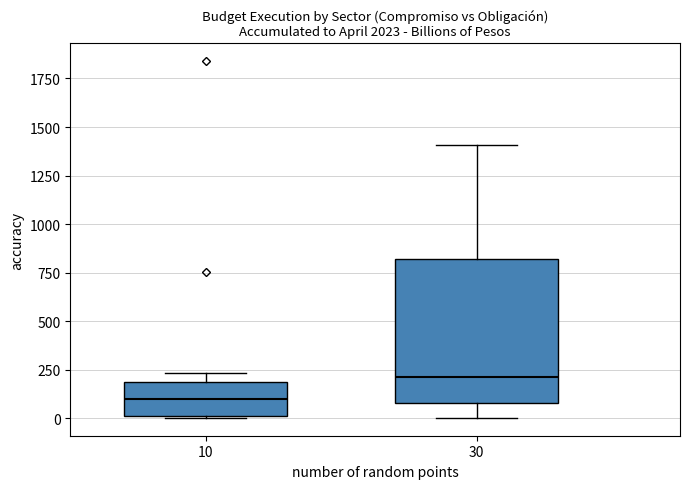

Reading left to right, read every box against the y-axis: the position of its median line, the range the box covers, and the ends of its whiskers. The values are not printed on the chart, so give them approximately, as read against the axis.

10: median 100, box 0 to 200, whiskers 0 to 250
30: median 200, box 100 to 800, whiskers 0 to 1400